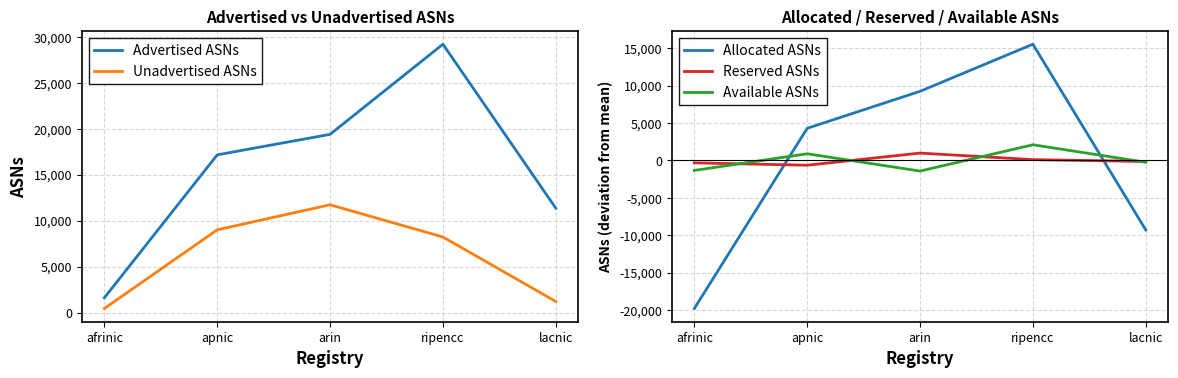

What is the lowest value of the Allocated ASNs series?

-19801.0